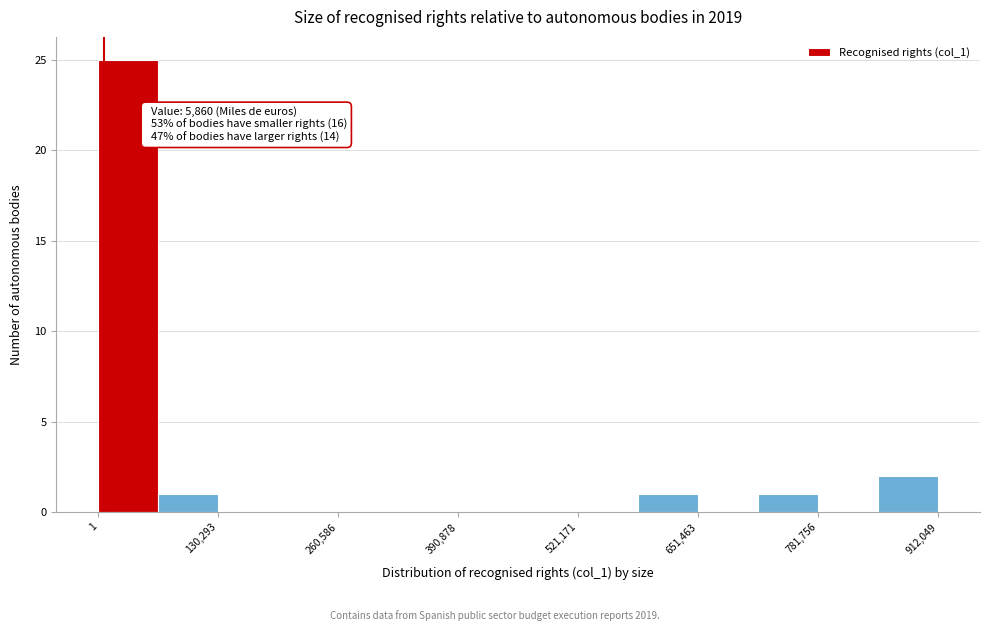

Around what value on the x-axis is the tallest bar? Give the approximate position of its centre, as read against the axis.

40000